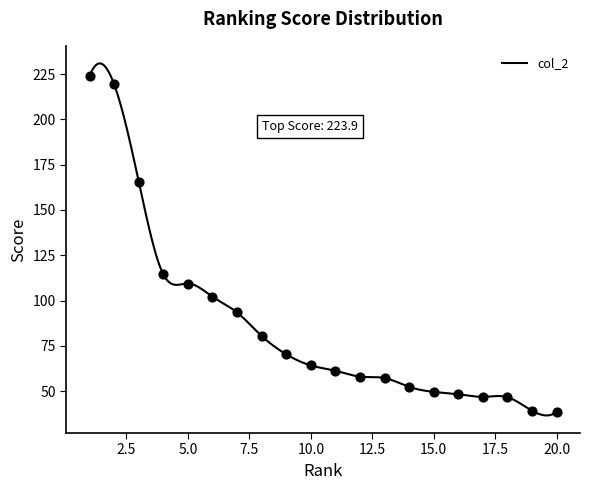

Between 1 and 20, which is larger?

1